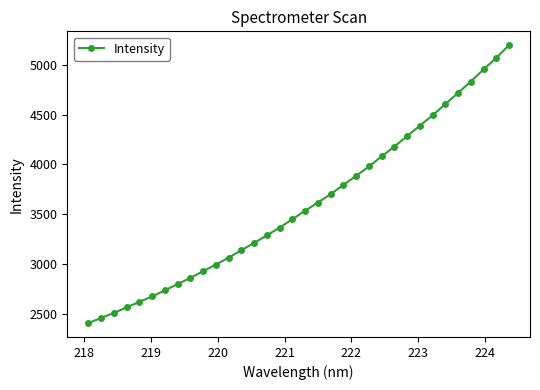

What is the difference between the maximum and minimum values?

2794.6